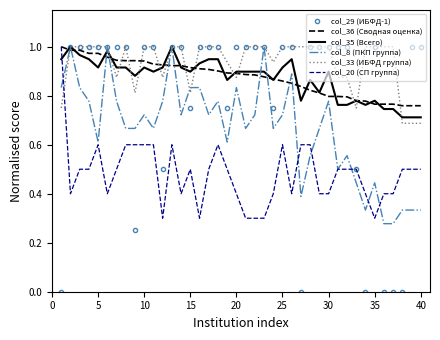

Which series has the largest total across all categories?

col_33 (ИБФД группа)